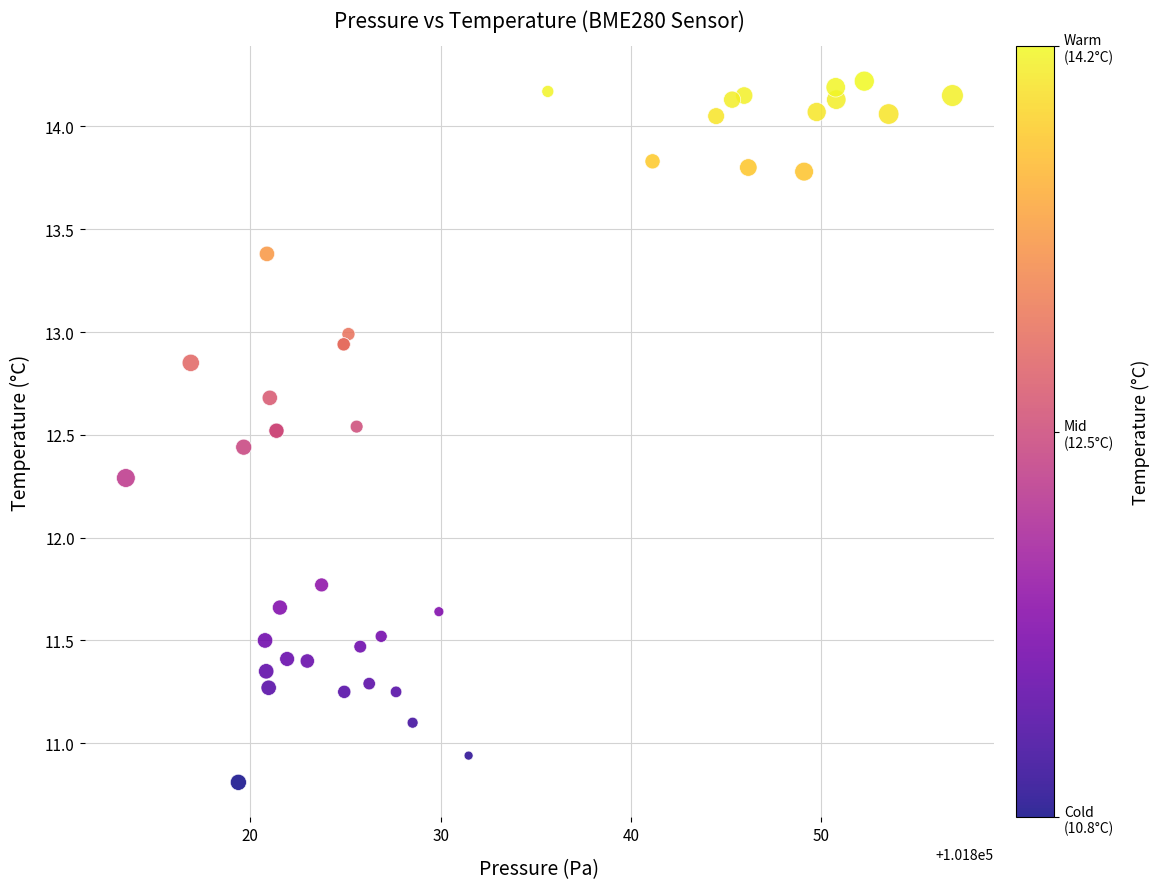

What Y value in the scatter plot is closest to 12?

11.8